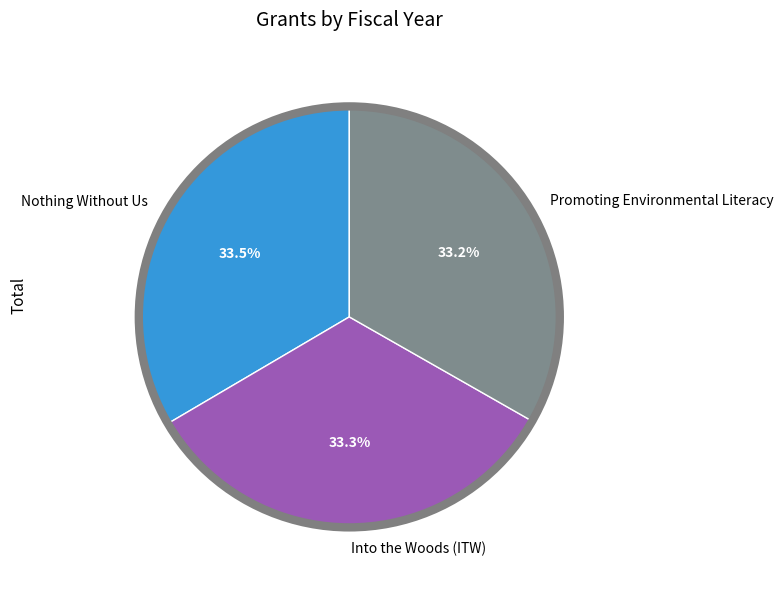

How many segments does this pie chart have?

3